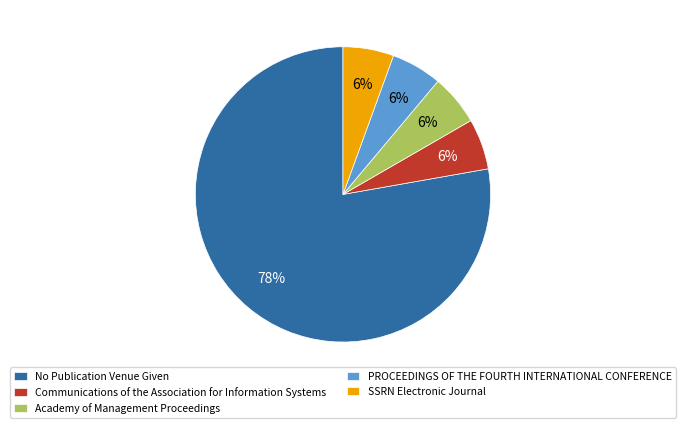

Between No Publication Venue Given and Academy of Management Proceedings, which is larger?

No Publication Venue Given